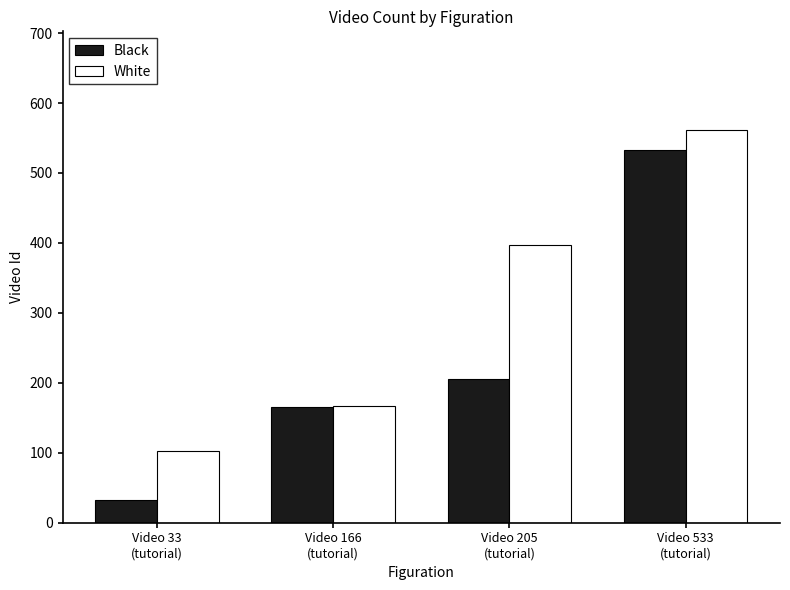

What is the label of the 3rd bar from the left?

Video 205
(tutorial)